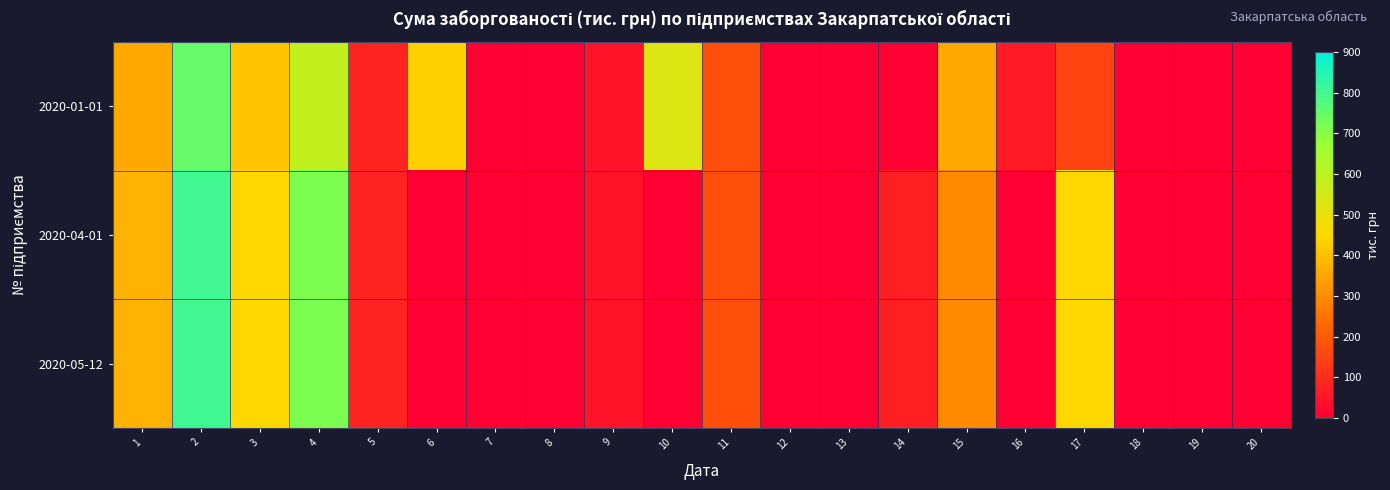

Reading left to right, extract all data points from this chart.

2020-01-01: 1=356.7	2=748.0	3=414.8	4=586.5	5=81.4	6=432.0	7=0.0	8=0.0	9=43.1	10=526.2	11=174.2	12=0.0	13=0.0	14=0.0	15=358.5	16=59.5	17=150.7	18=0.0	19=0.0	20=0.0
2020-04-01: 1=374.7	2=804.3	3=447.6	4=714.0	5=81.4	6=0.0	7=0.0	8=0.0	9=43.1	10=0.0	11=174.2	12=0.0	13=0.0	14=70.8	15=295.7	16=0.0	17=447.6	18=0.0	19=0.0	20=0.0
2020-05-12: 1=374.7	2=804.3	3=447.6	4=714.0	5=81.4	6=0.0	7=0.0	8=0.0	9=43.1	10=0.0	11=174.2	12=0.0	13=0.0	14=70.8	15=295.7	16=0.0	17=447.6	18=0.0	19=0.0	20=0.0